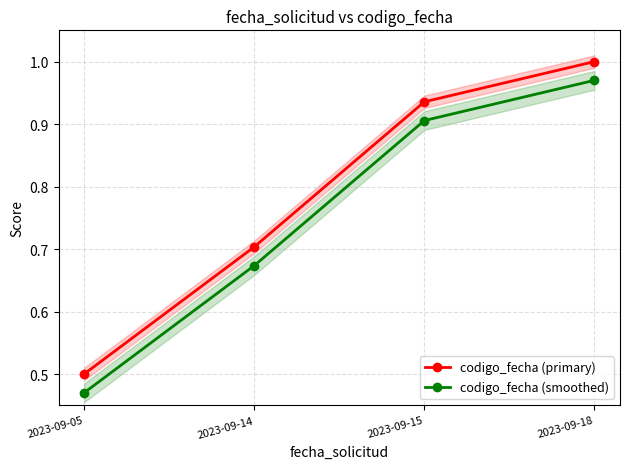

At which category is the sum across all series the highest?

2023-09-18